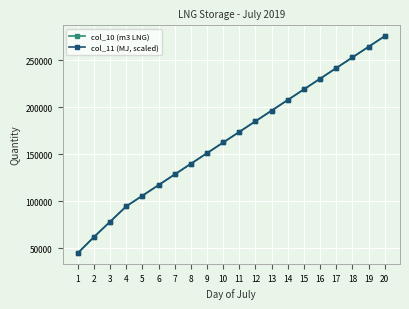

Between 13 and 20, which series saw the biggest shift?

col_10 (m3 LNG)